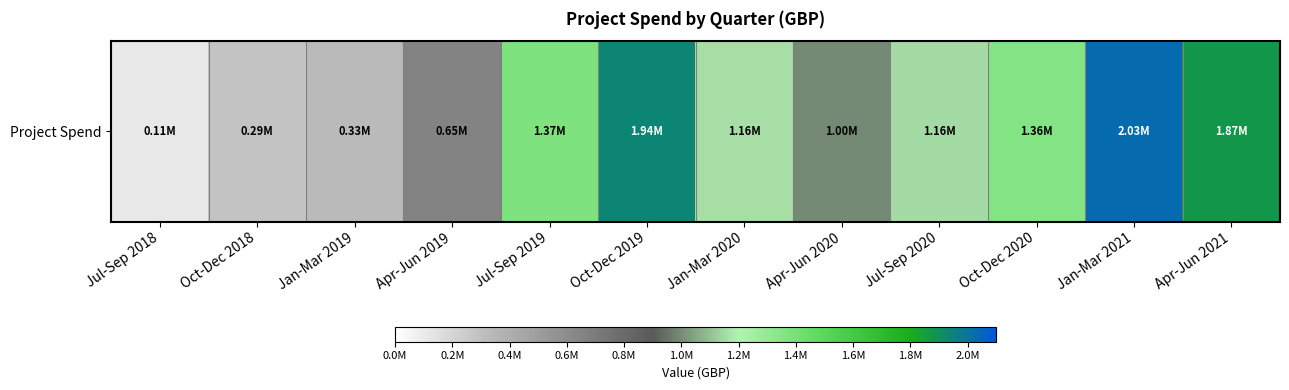

Is it true that the value at Oct-Dec 2019 is 1936343?

True